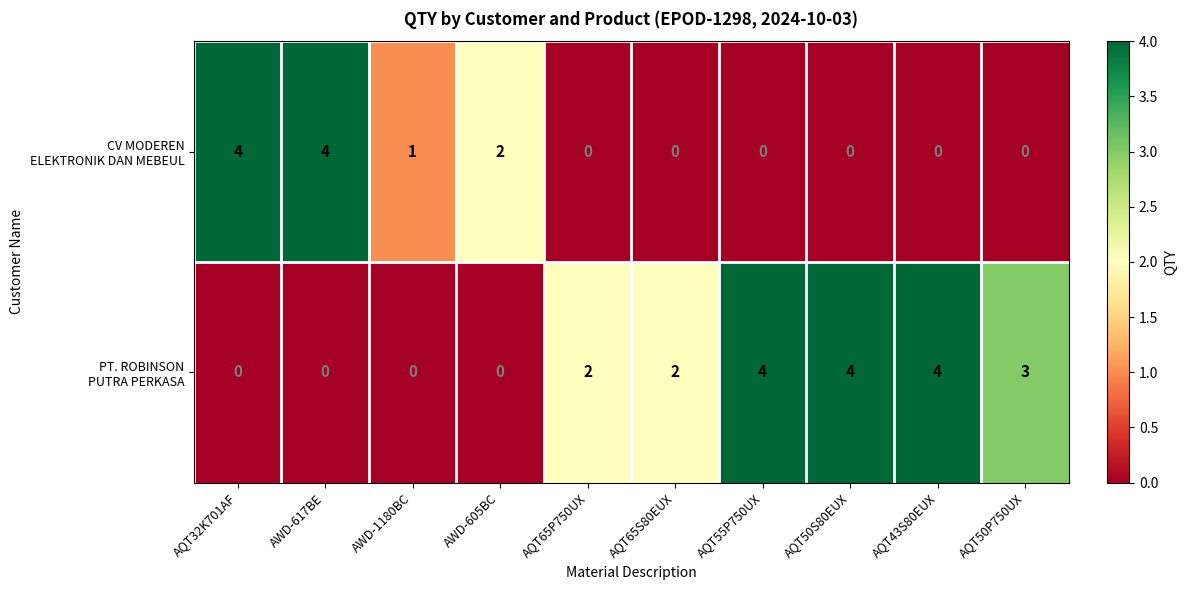

What is the total value across all series at AQT50S80EUX?

4